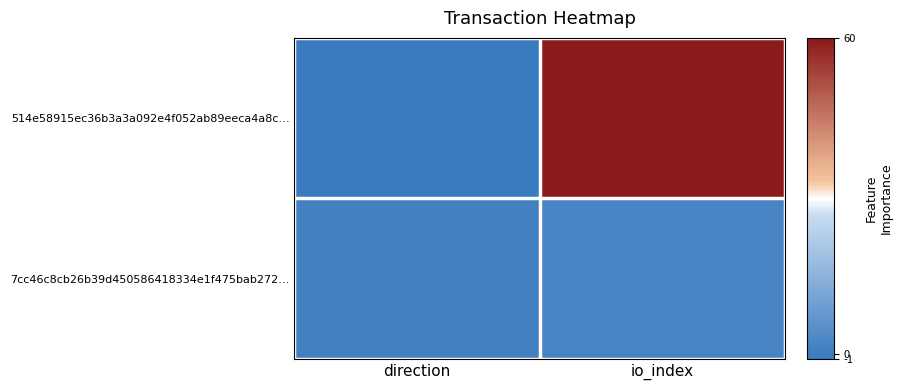

Reading left to right, what are all the values shown in this chart?

514e58915ec36b3a3a092e4f052ab89eeca4a8c…: direction=-1	io_index=60
7cc46c8cb26b39d450586418334e1f475bab272…: direction=1	io_index=2